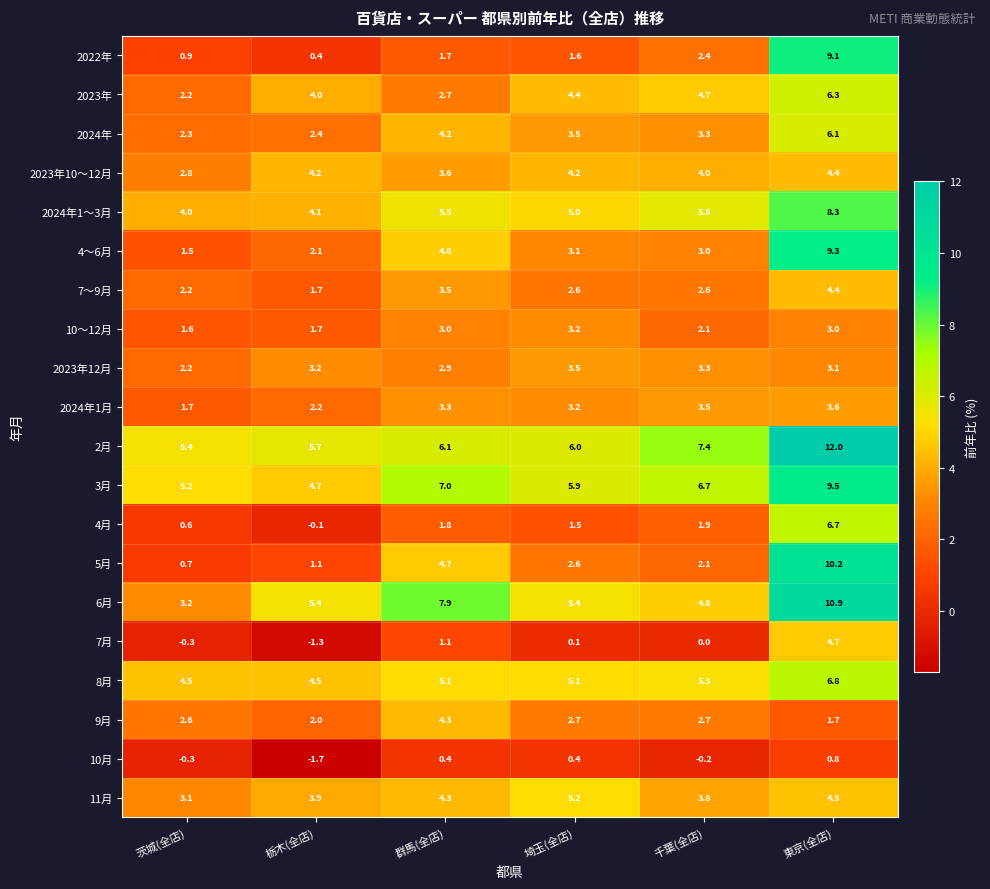

At which label is 11月 closest to 4?

栃木(全店)